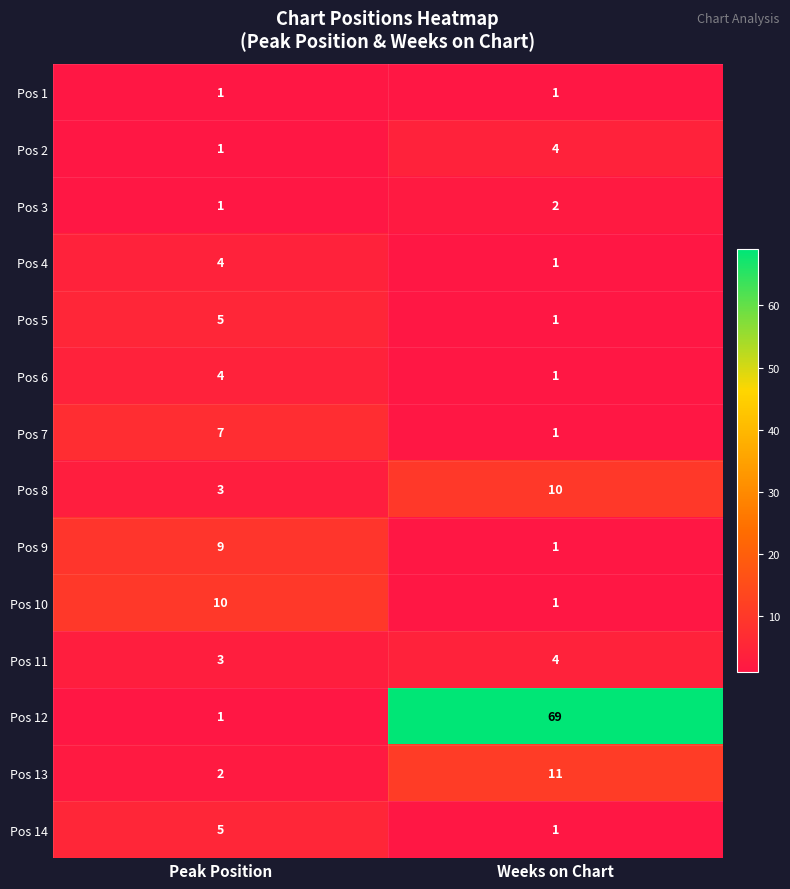

List the labels in order of Pos 11 value, smallest first.

Peak Position, Weeks on Chart